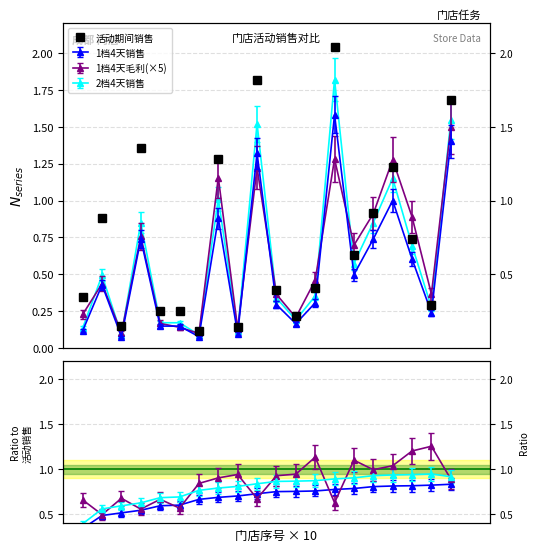

Reading left to right, transcribe all the data shown in this chart.

0.3	0.9	0.2	1.4	0.3	0.3	0.1	1.3	0.1	1.8	0.4	0.2	0.4	2.0	0.6	0.9	1.2	0.7	0.3	1.7